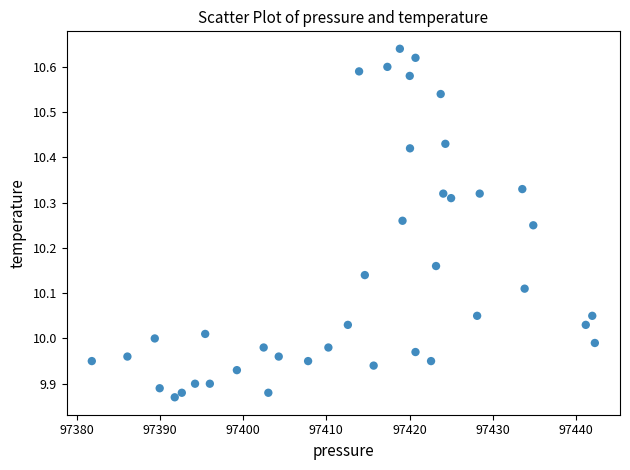

What is the range of Y values (max minus min)?

0.8